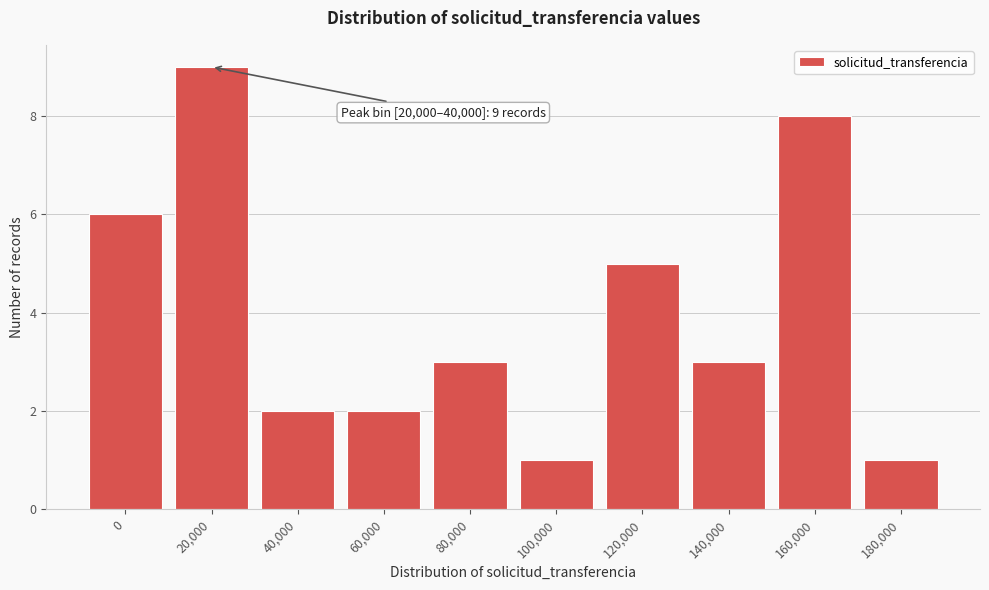

Reading left to right, what are all the values shown in this chart?

6	9	2	2	3	1	5	3	8	1